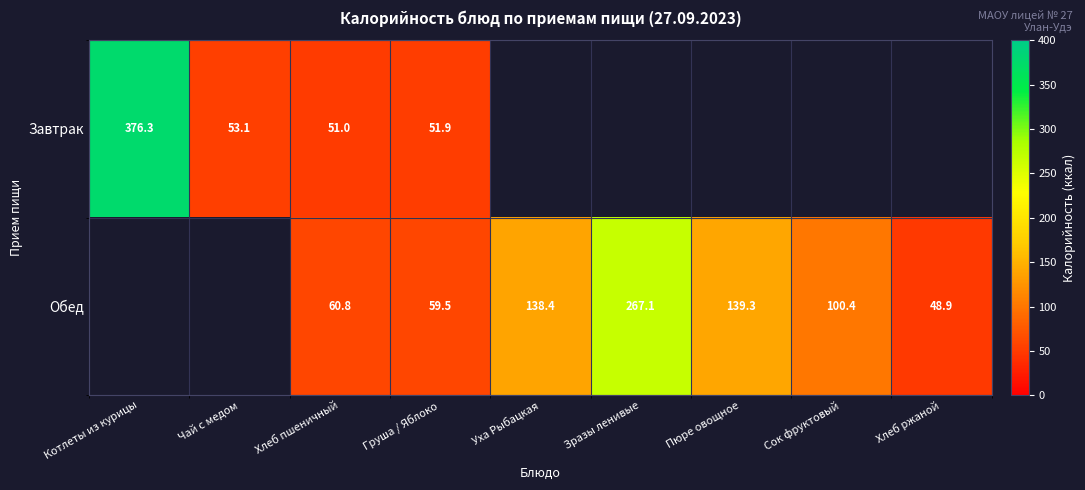

Where does the Обед series first go above 60?

Хлеб пшеничный